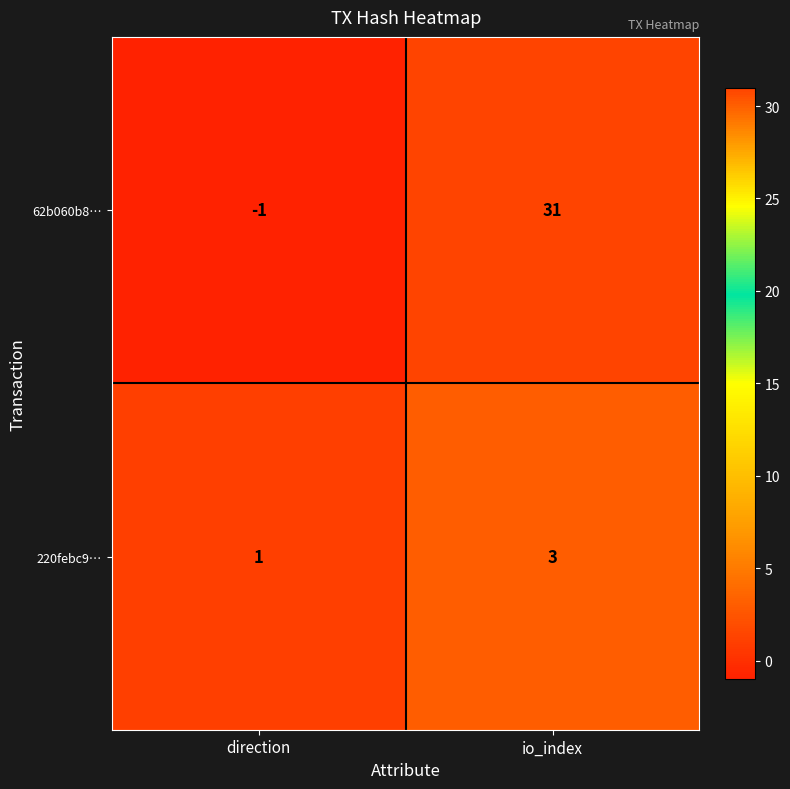

At which category is the sum across all series the highest?

io_index